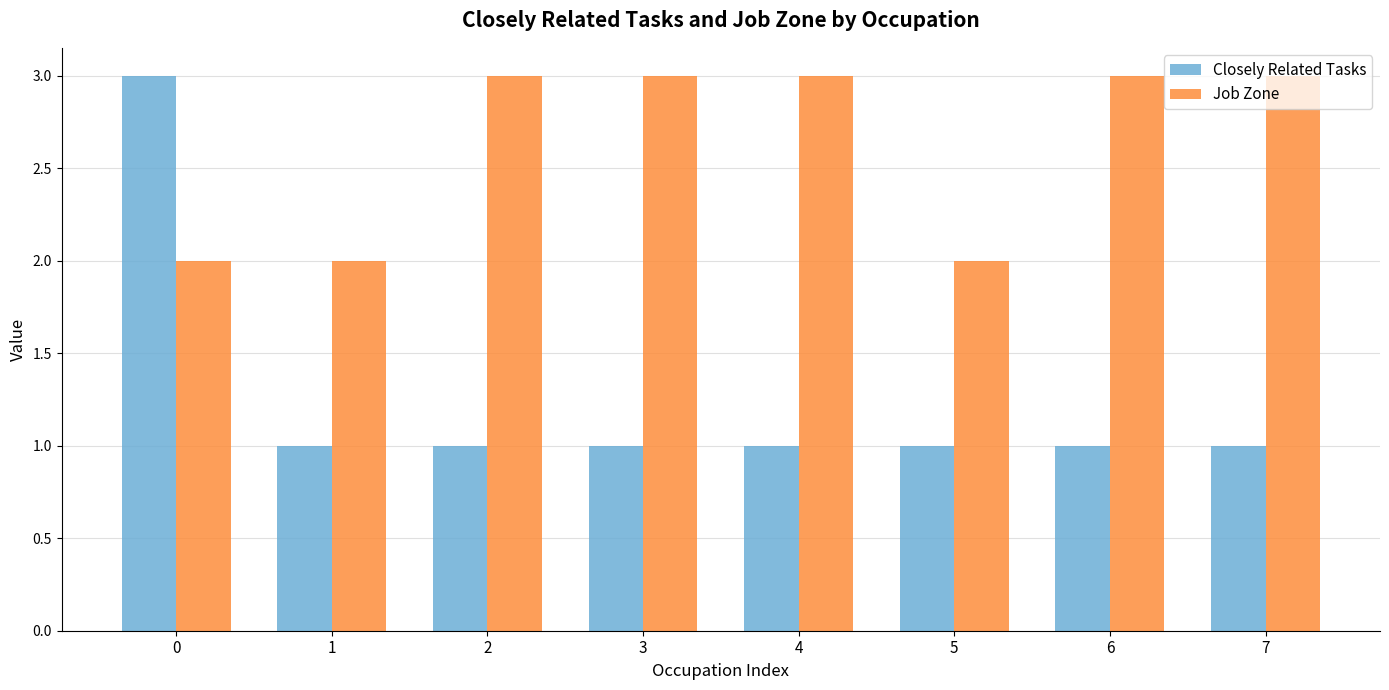

Between 0 and 3, which series saw the biggest shift?

Closely Related Tasks